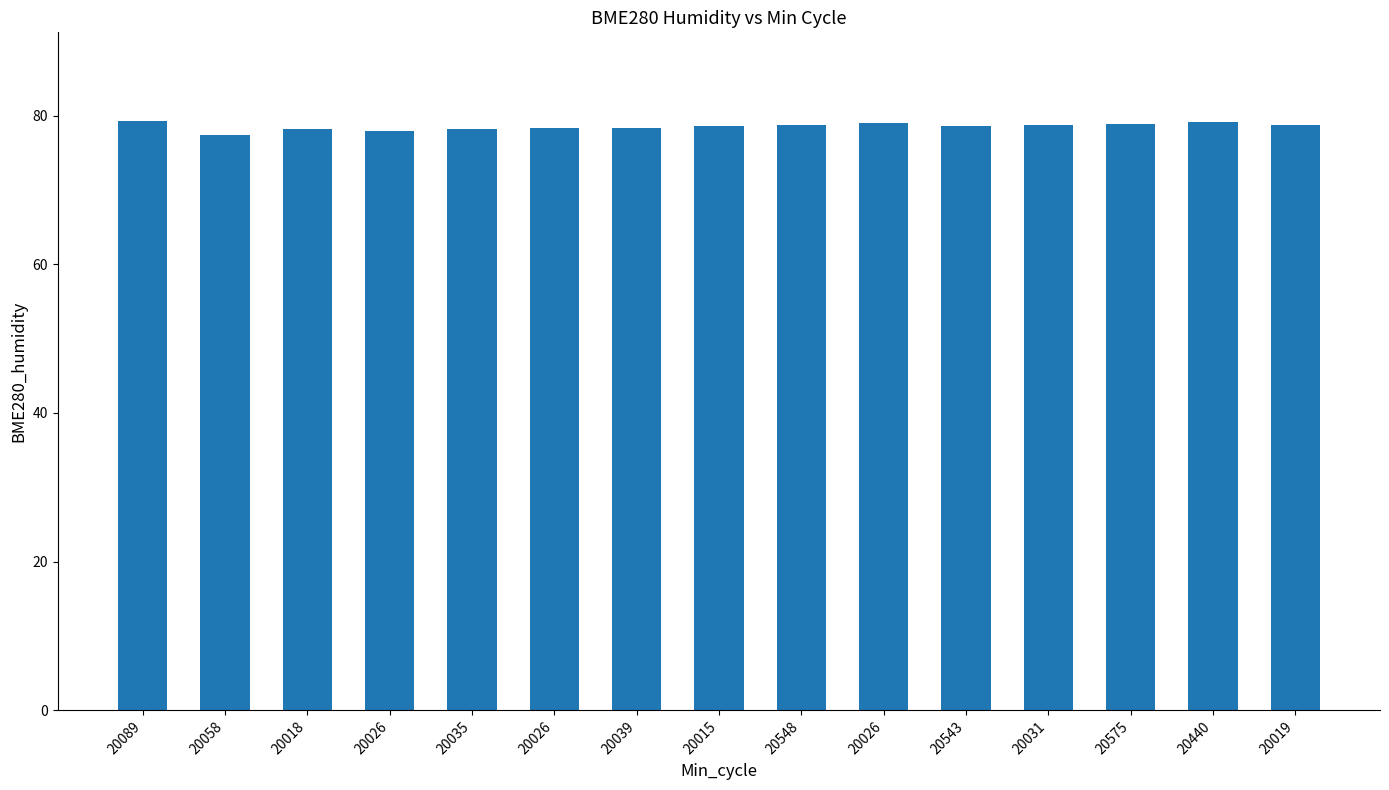

What is the difference between the values at 20031 and 20026?

0.8